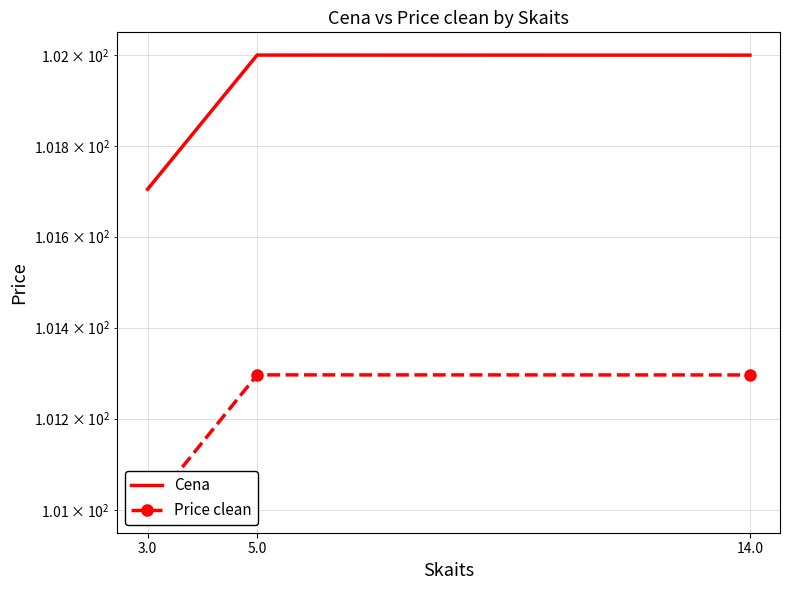

What is the sum of the Cena values at 3.0 and 5.0?

203.7